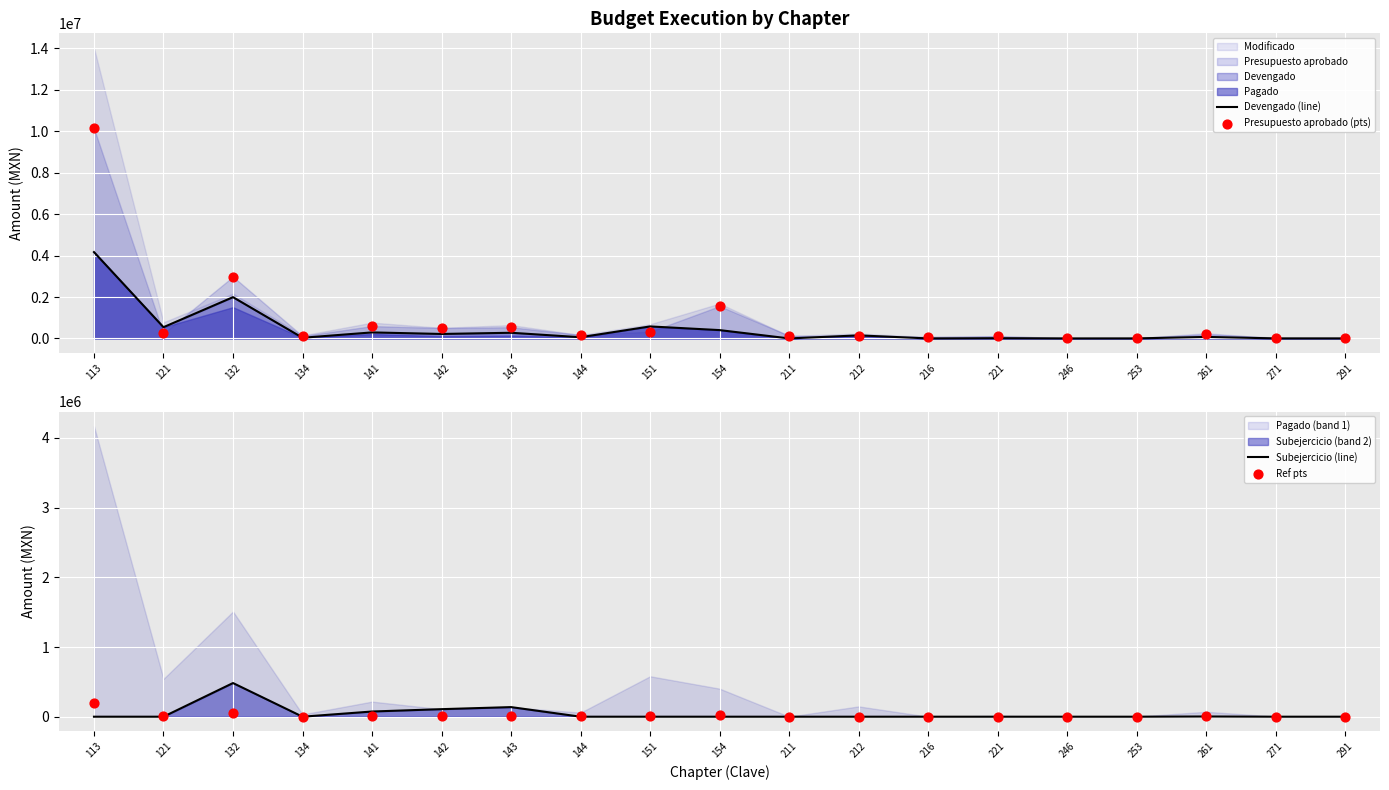

Which series reaches the maximum Y coordinate?

Presupuesto aprobado (pts)